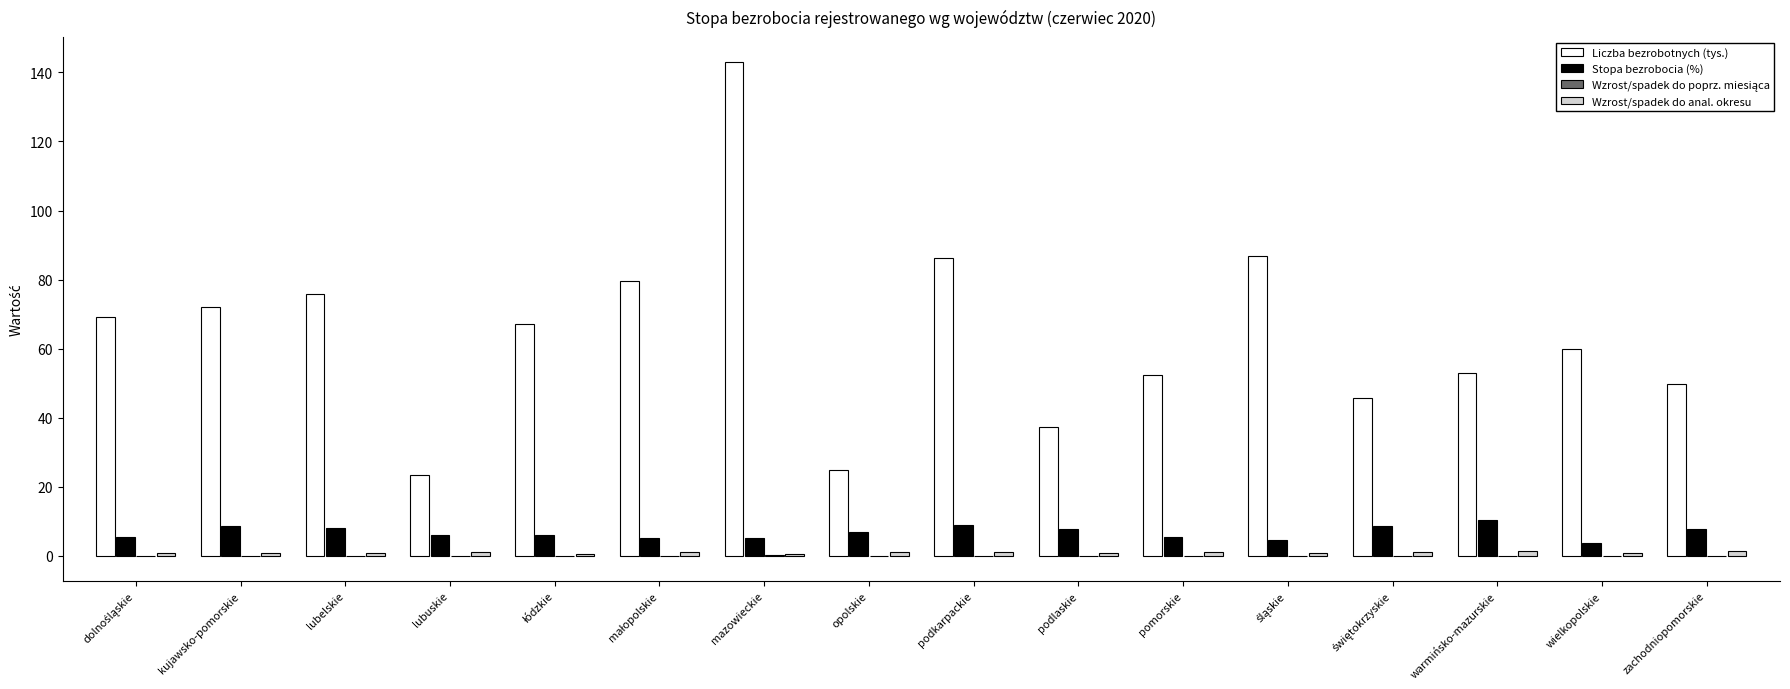

Which series has the widest spread of values?

Liczba bezrobotnych (tys.)